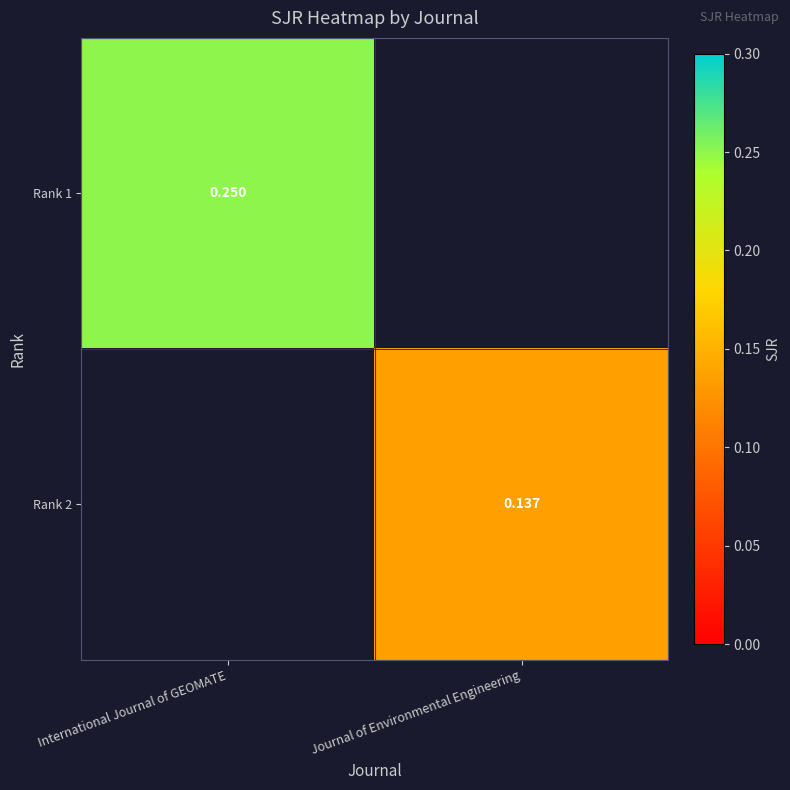

True or false: Rank 1 has a value of 0.2 at International Journal of GEOMATE.

True